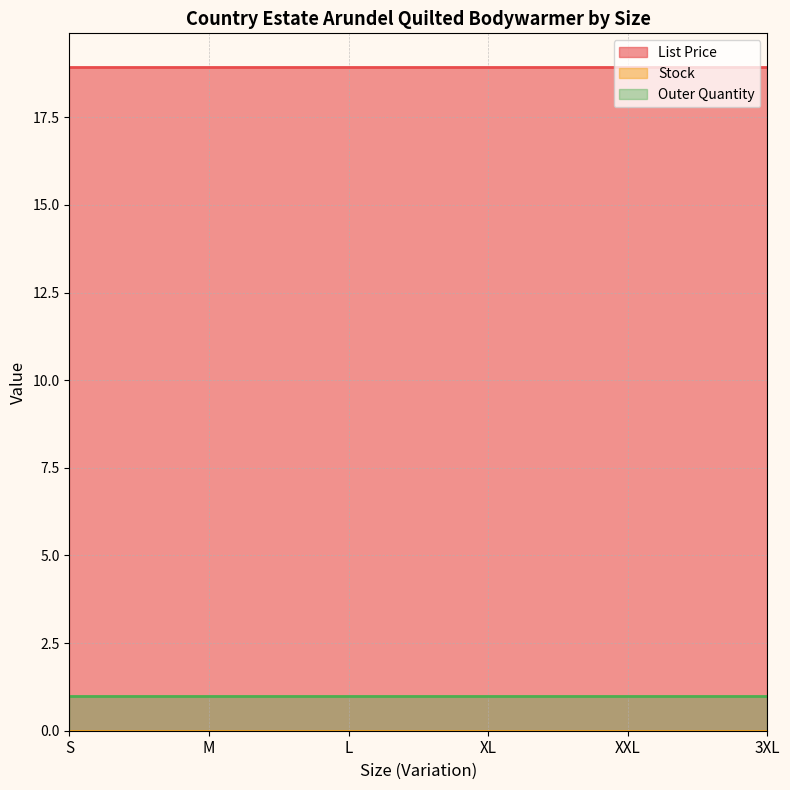

At XL, list the series in order from smallest to largest.

Stock, Outer Quantity, List Price